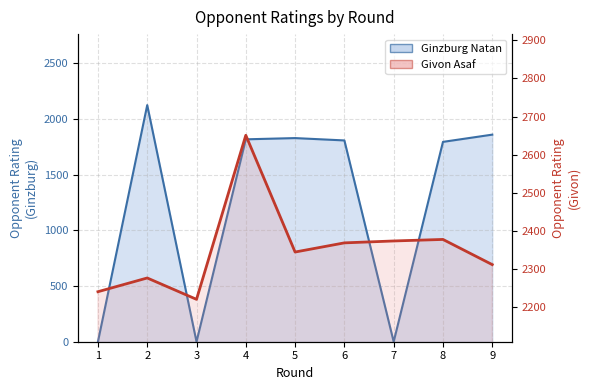

Rank the series by their average value, from highest to lowest.

Givon Asaf Rating, Ginzburg Natan Rating